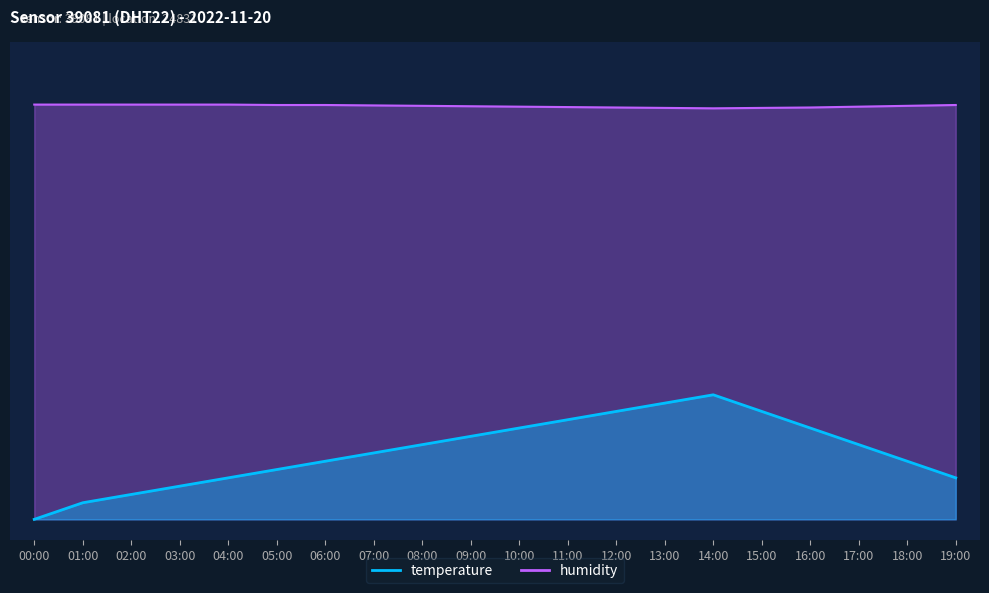

Rank the series at 04:00 from lowest to highest value.

temperature, humidity